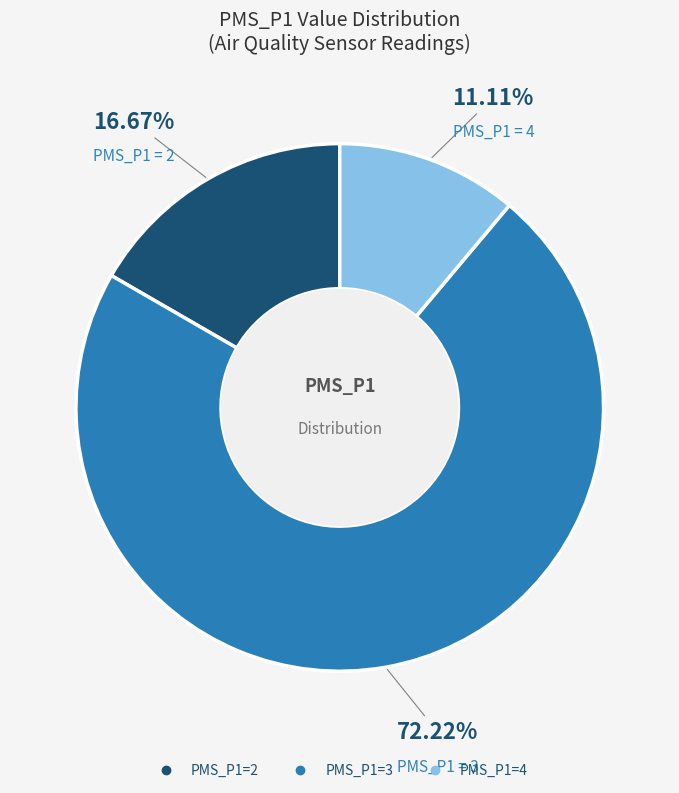

Count the number of slices in the pie.

3